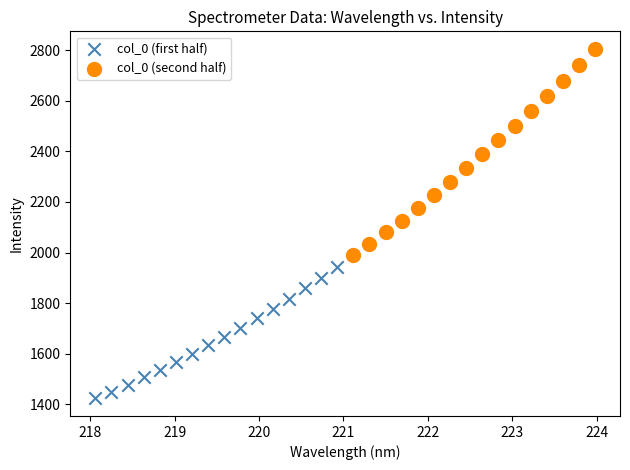

Which series contains the lowest Y value?

col_0 (first half)